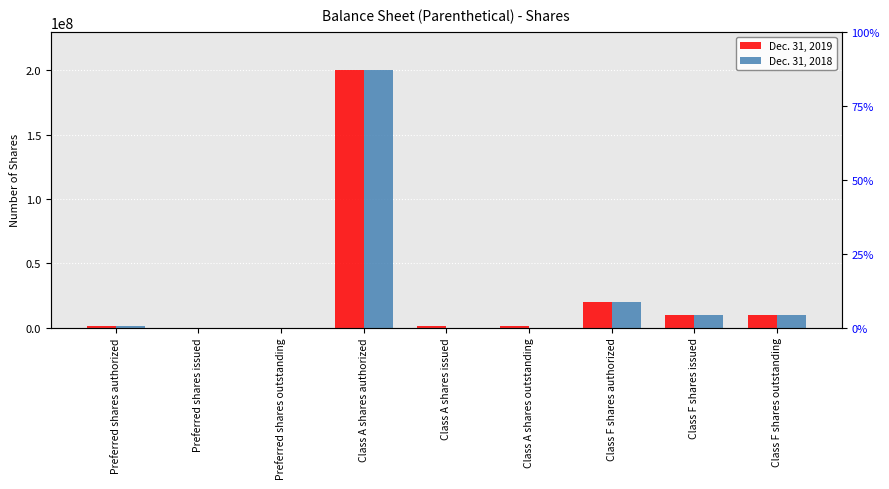

What is the sum of the Dec. 31, 2019 values at Preferred shares authorized and Preferred shares issued?

1000000